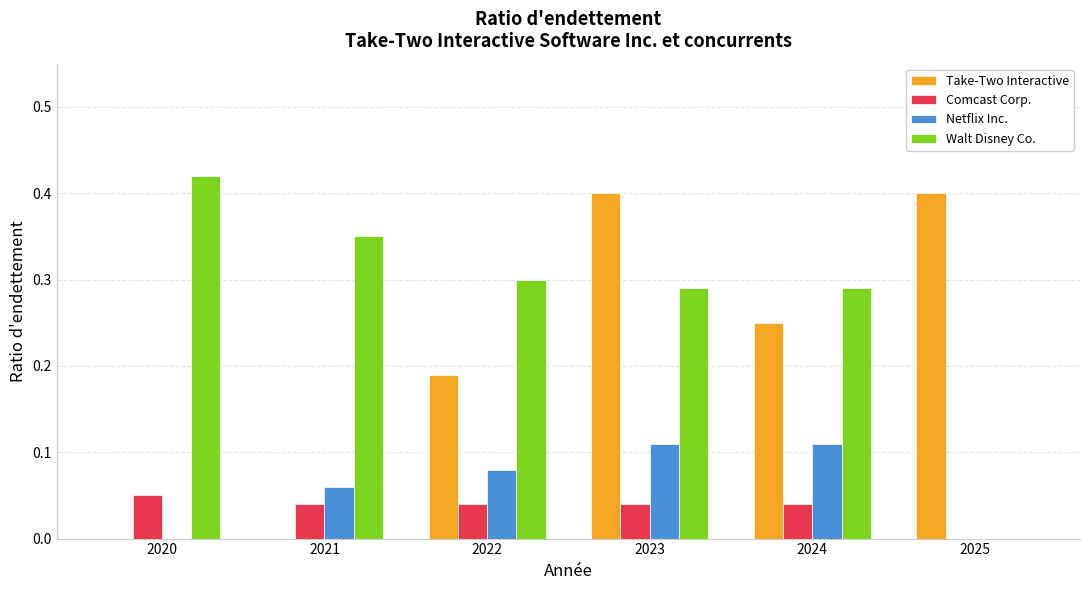

At which category is the sum across all series the highest?

2023